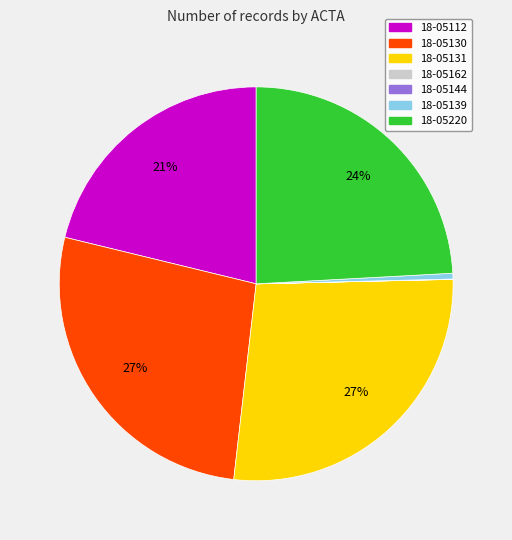

Between 18-05139 and 18-05112, which is larger?

18-05112